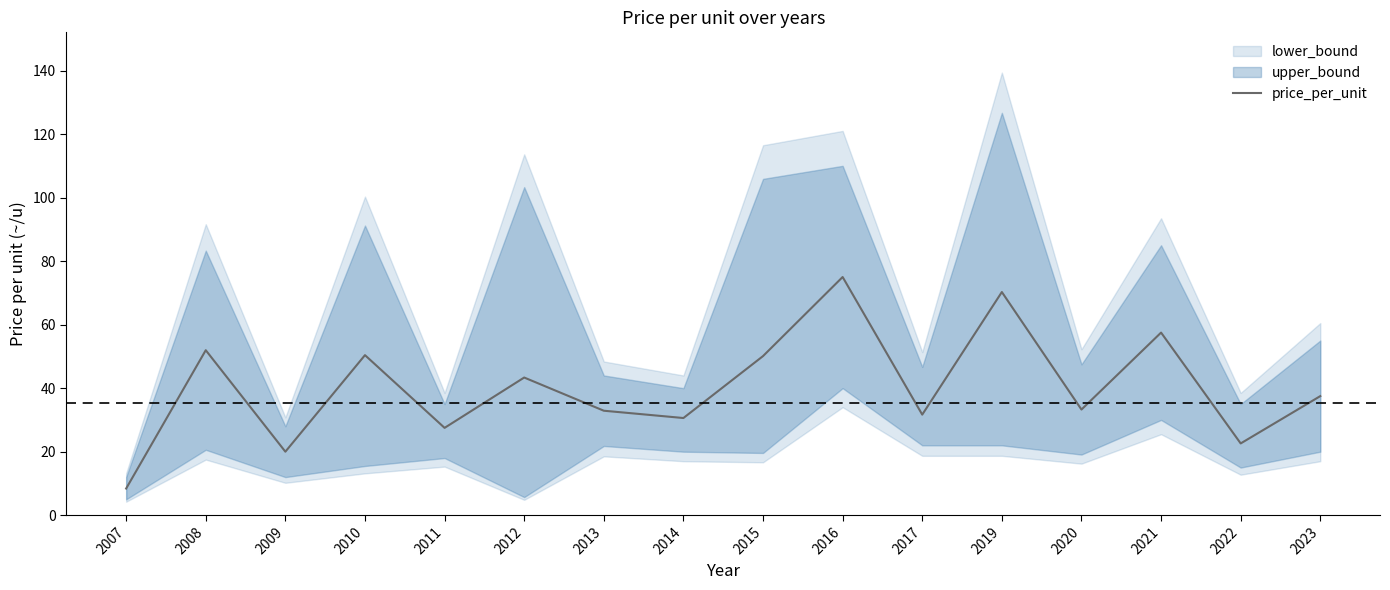

At which category does the data reach its first local valley?

2009